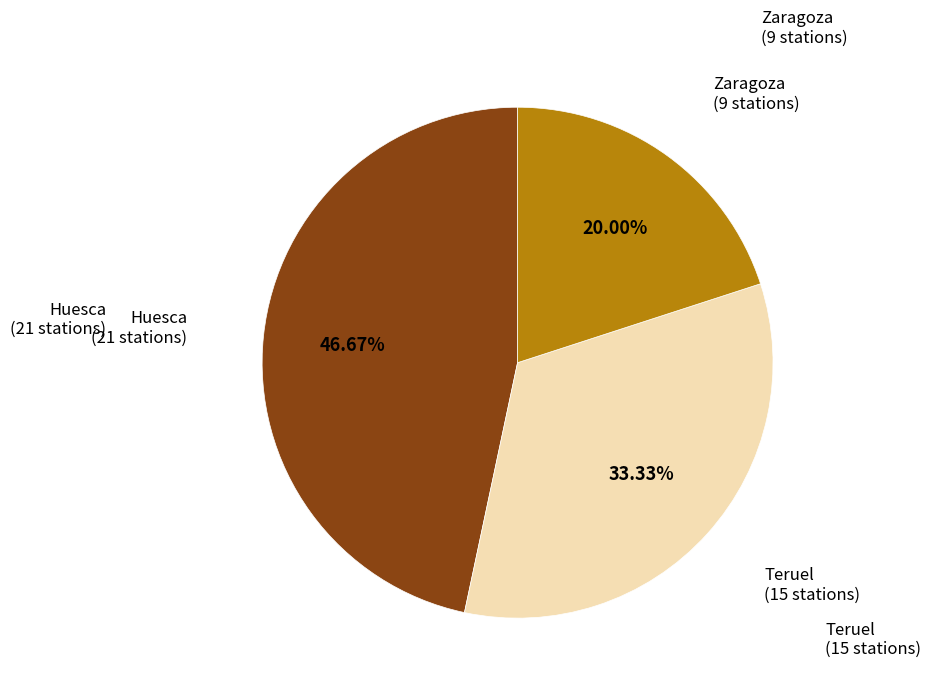

To the nearest percent, what is the average slice percentage?

33%